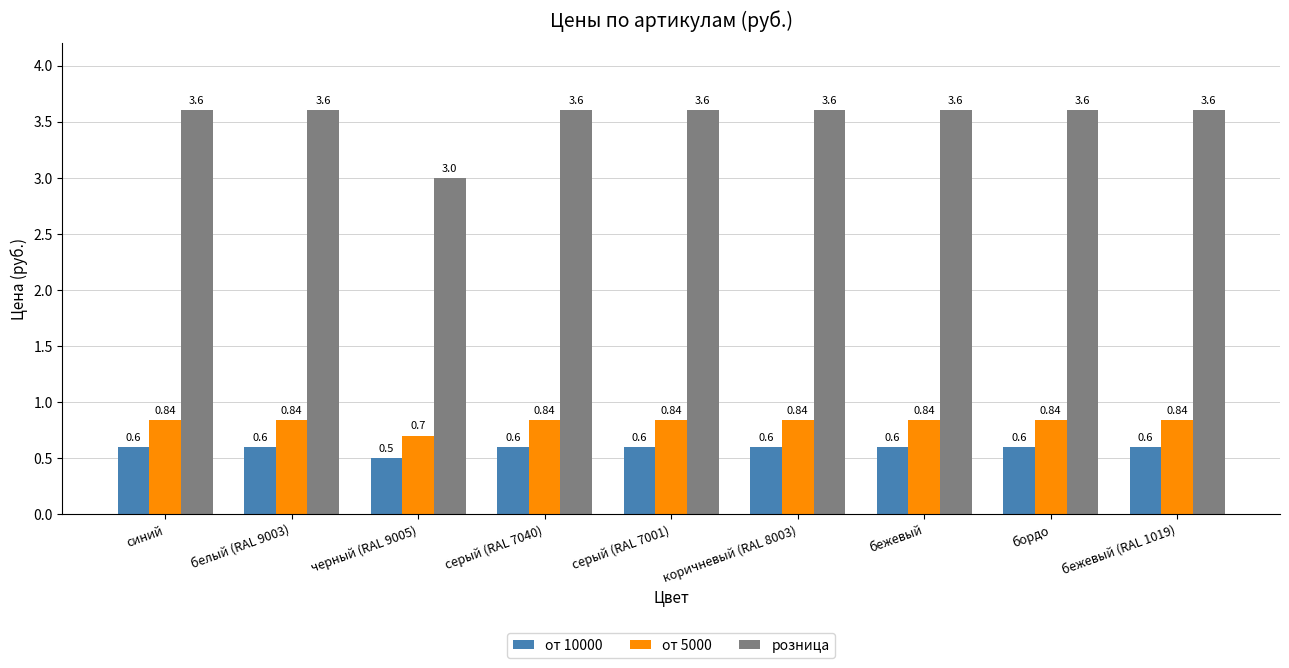

How many bars are there in each group?

3